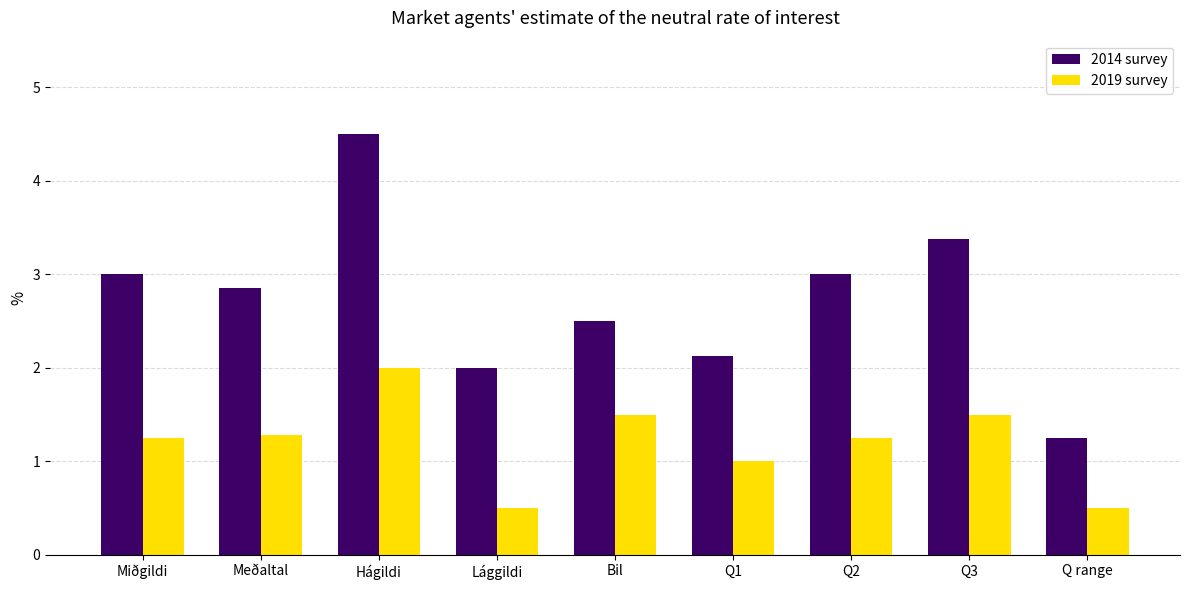

Which series has the widest spread of values?

2014 survey